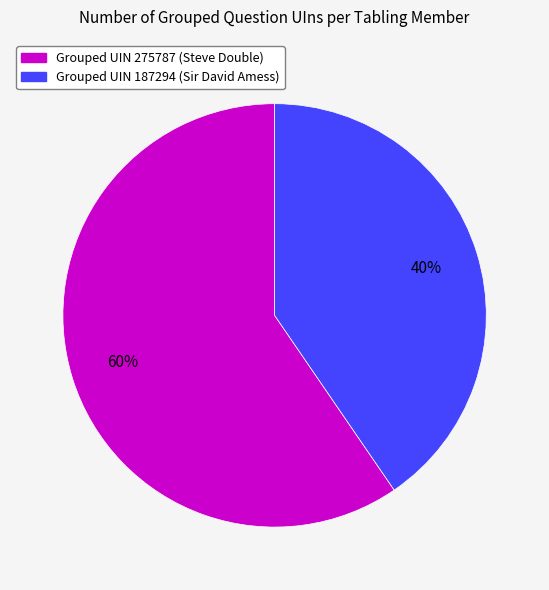

Which slice is the smallest?

Grouped UIN 187294 (Sir David Amess)